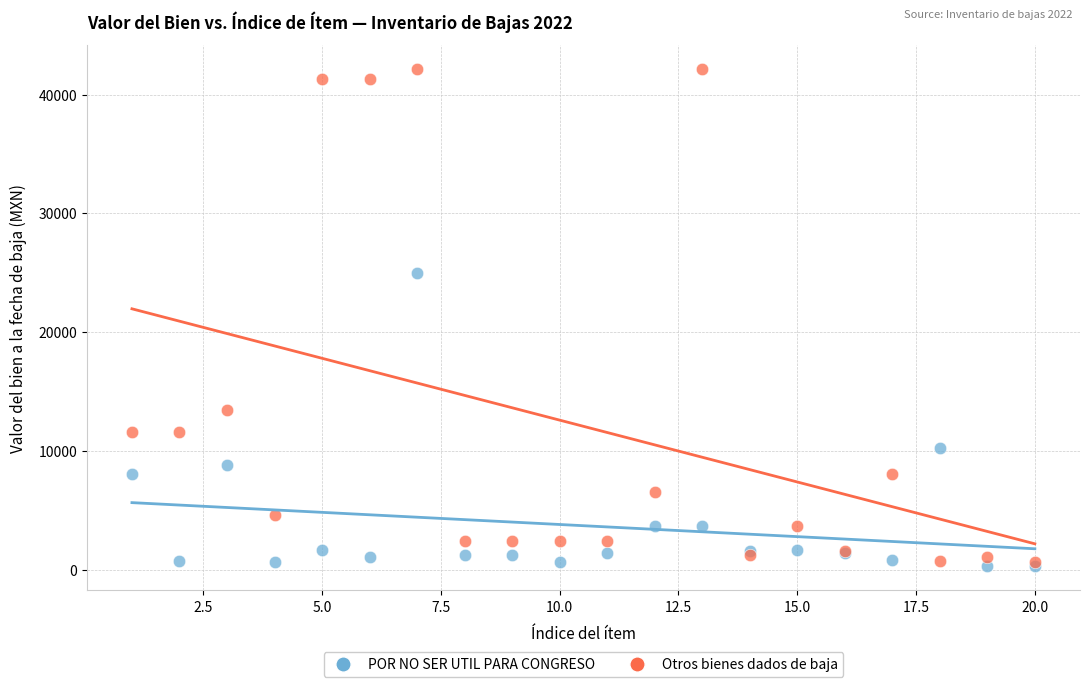

In the Otros bienes dados de baja series, what Y value is closest to 21386?

13472.7